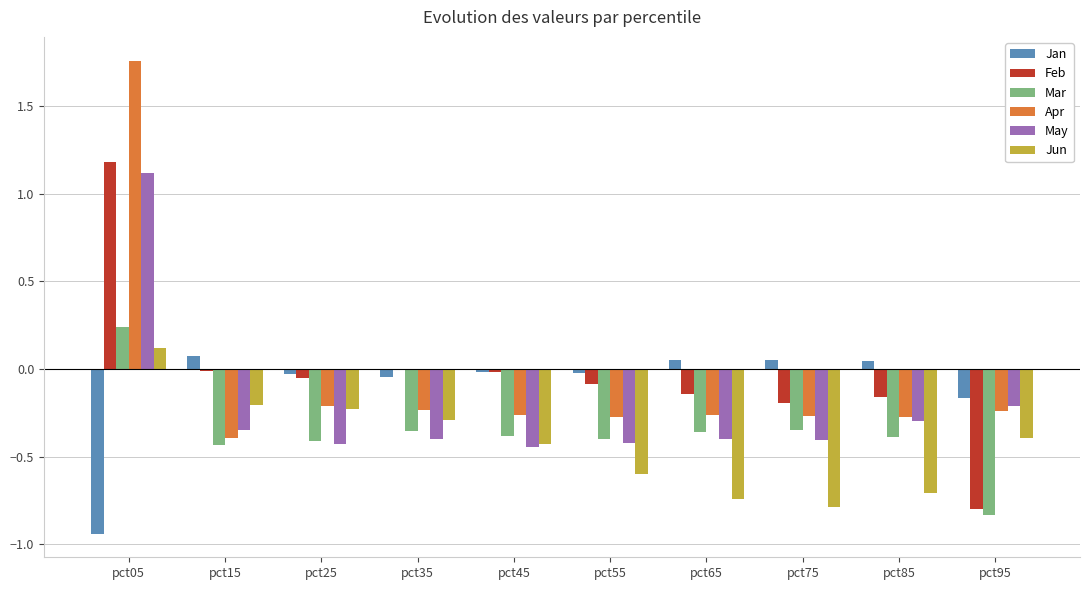

The Jan series shows 0.1 at pct75. True or false?

True